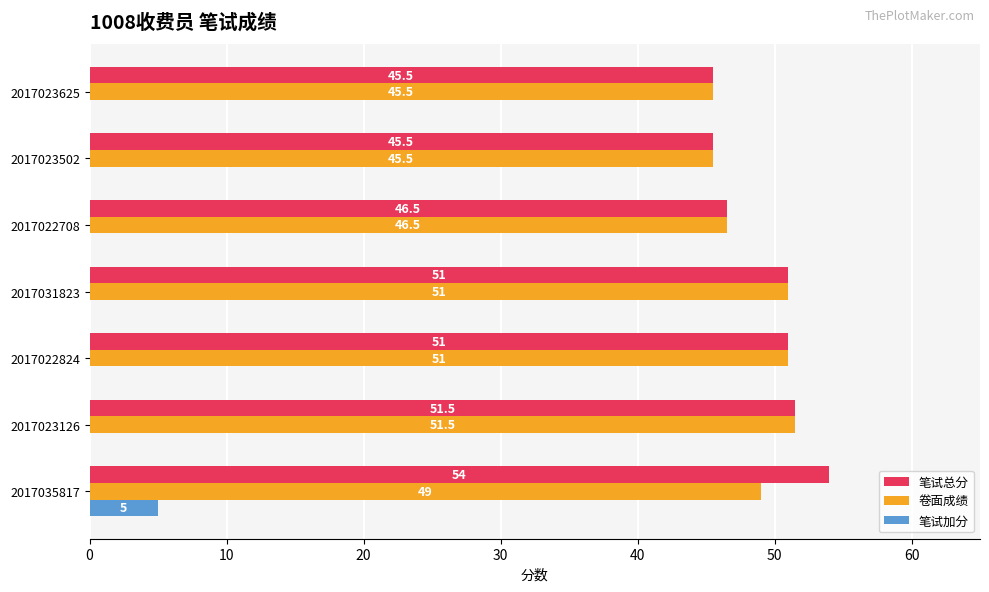

What are all the series names shown in the legend?

笔试总分, 卷面成绩, 笔试加分